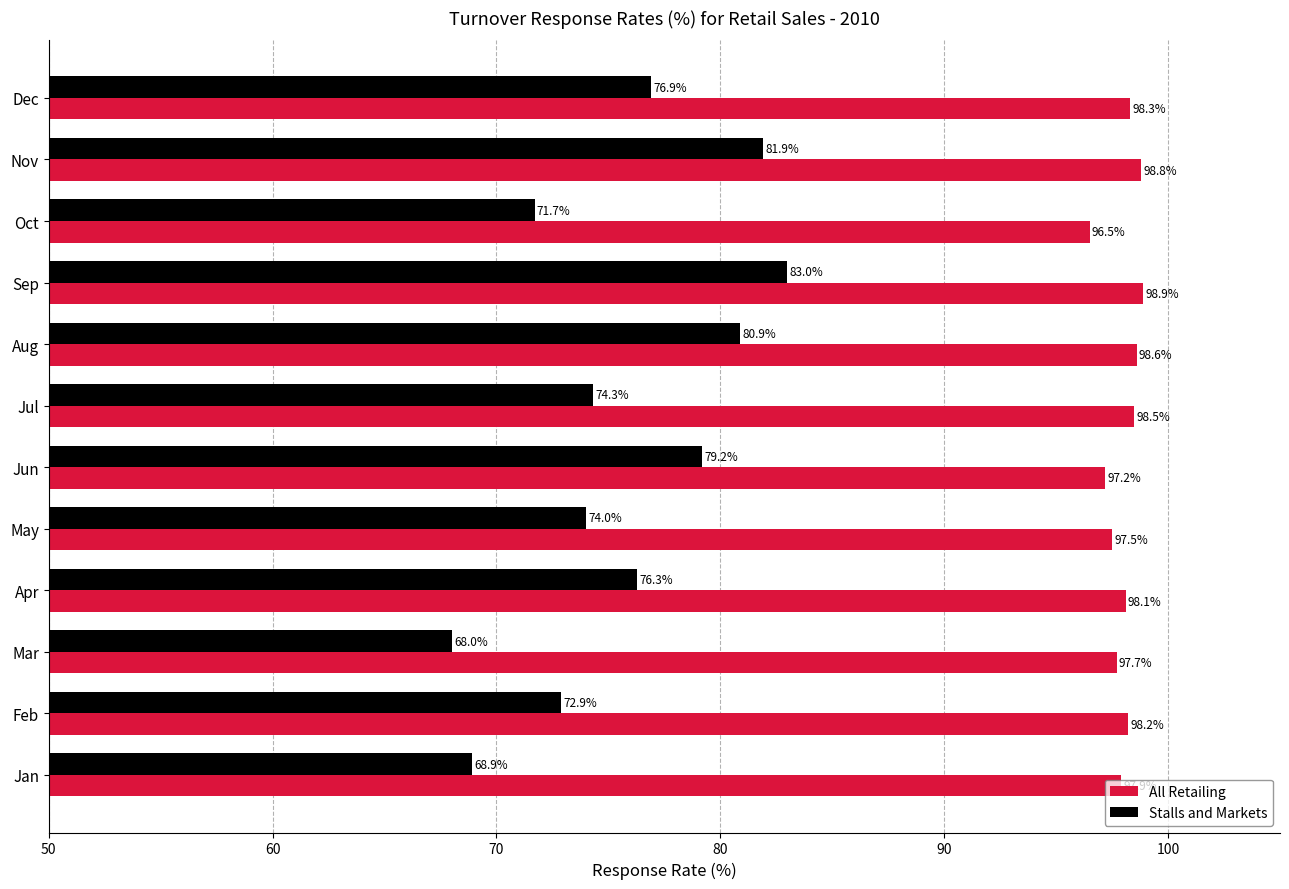

At which category is the sum across all series the highest?

Sep